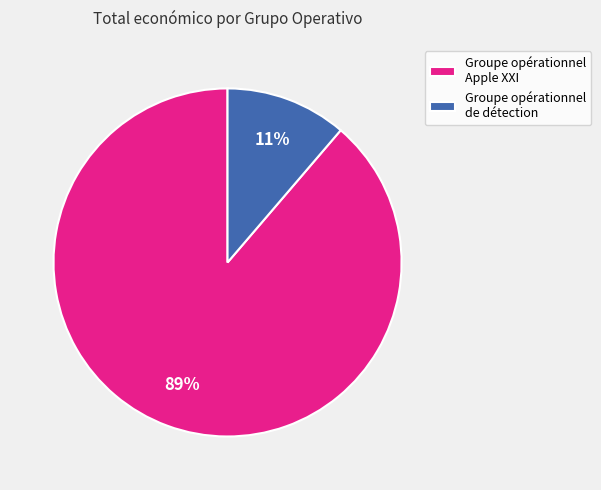

Do Groupe opérationnel de détection and Groupe opérationnel Apple XXI together represent more than half of the pie?

Yes